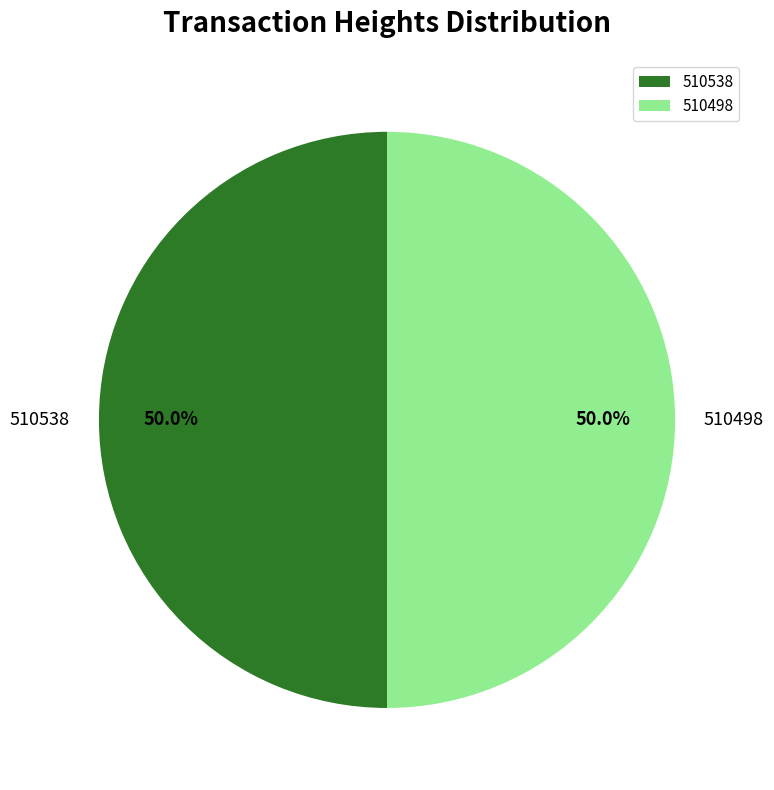

What percentage is the 510538 slice, to the nearest percent?

50%